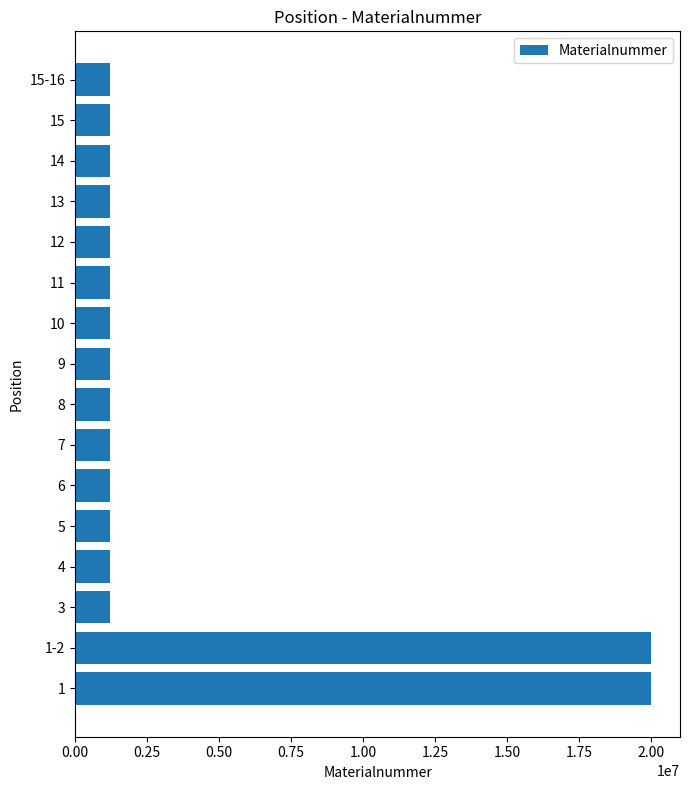

What is the minimum value shown in the chart?

1222914